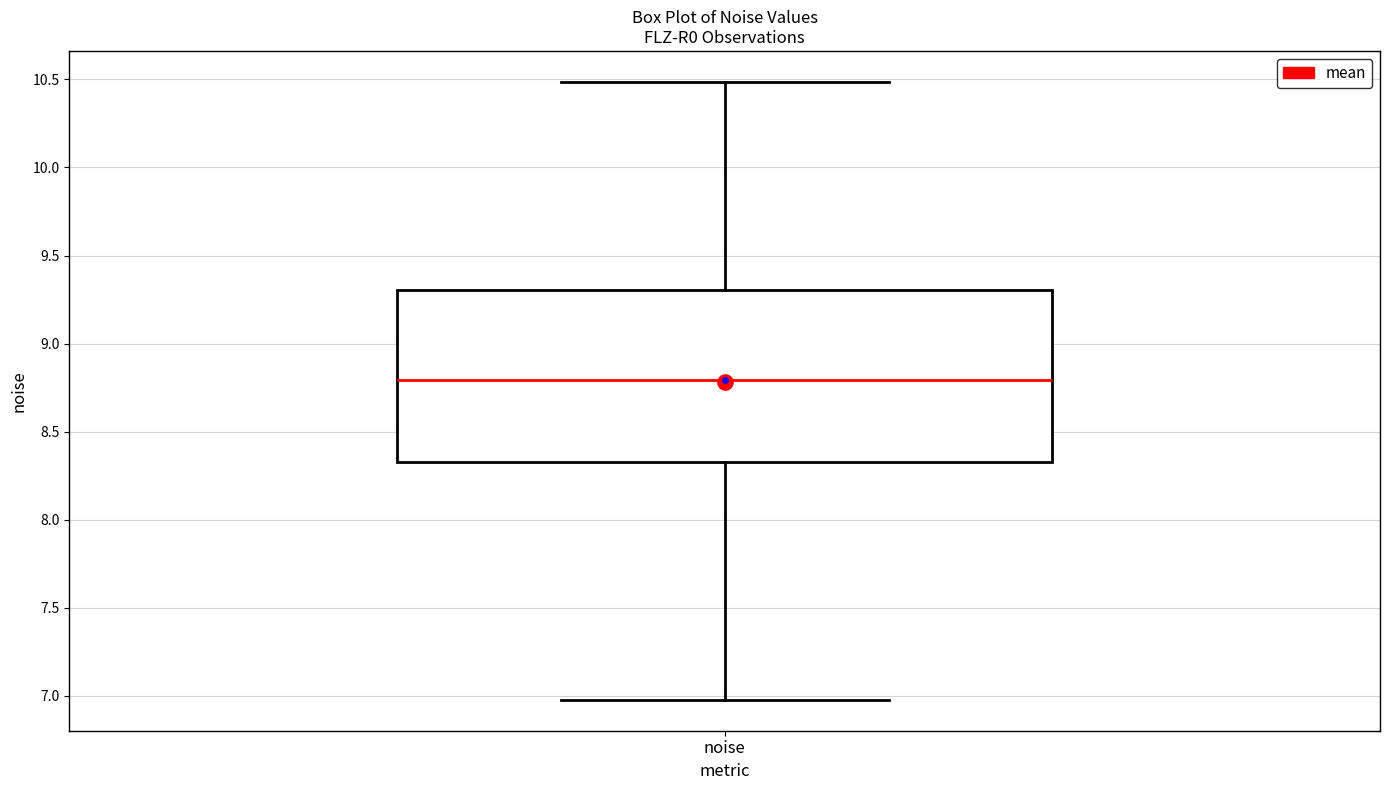

Read this box plot against the y-axis: the position of the median line, the range covered by the box, and the ends of both whiskers. The values are not printed on the chart, so give them approximately, as read against the axis.

median 8.8, box 8.3 to 9.3, whiskers 7.0 to 10.5